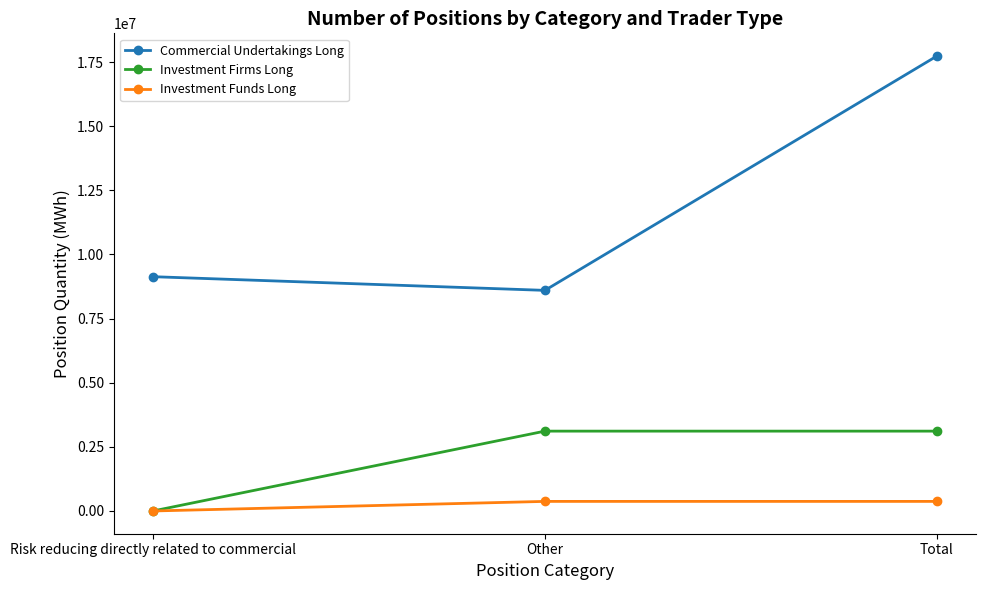

What is the difference between the Commercial Undertakings Long values at Total and Risk reducing directly related to commercial?

8598995